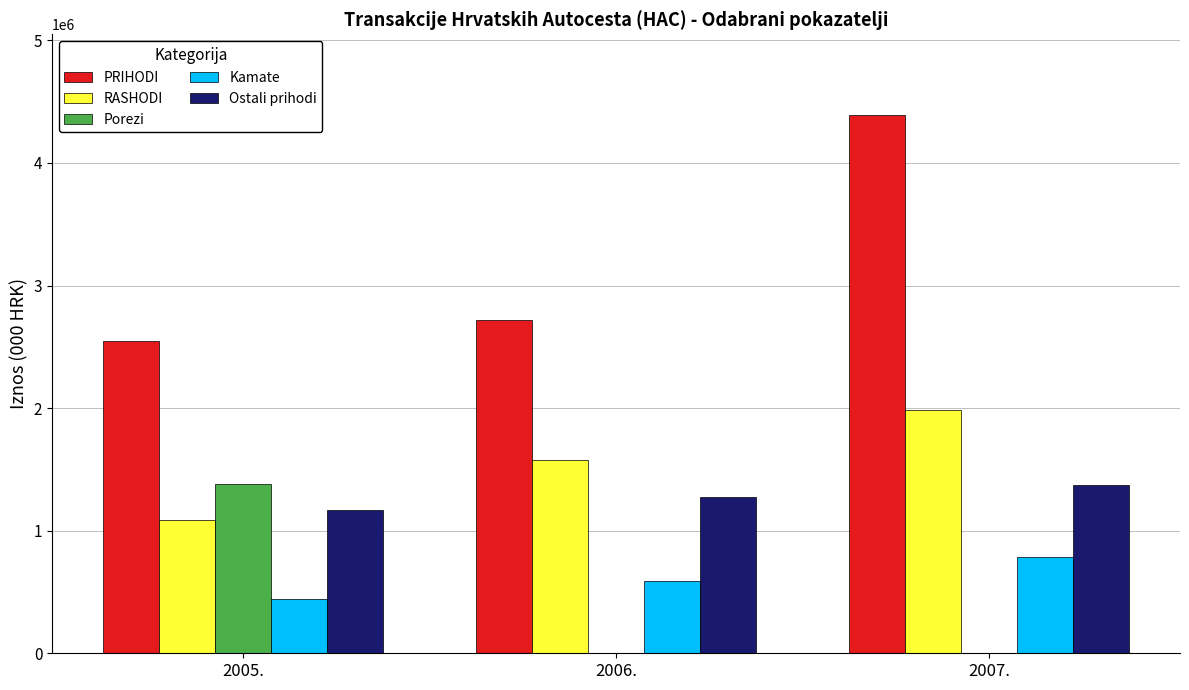

Reading left to right, list all the values displayed in this chart.

PRIHODI: 2547003	2721483	4391205
RASHODI: 1088687	1574490	1982632
Porezi: 1380753	0	0
Kamate: 445185	589173	787824
Ostali prihodi: 1166250	1271125	1375336